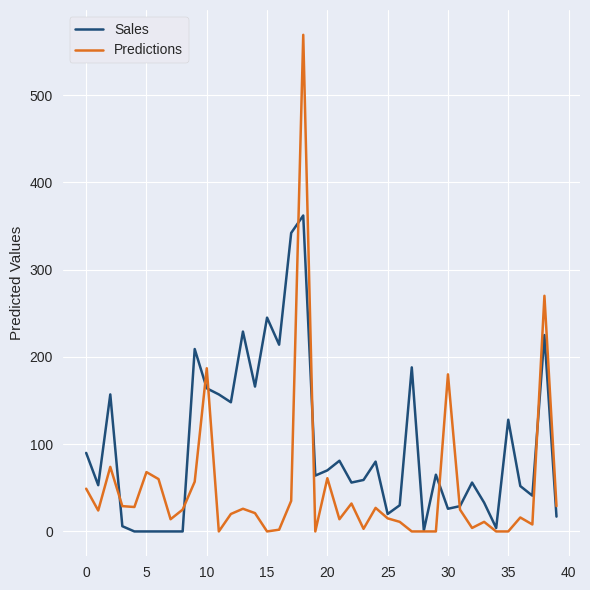

Which series has the largest total across all categories?

Sales